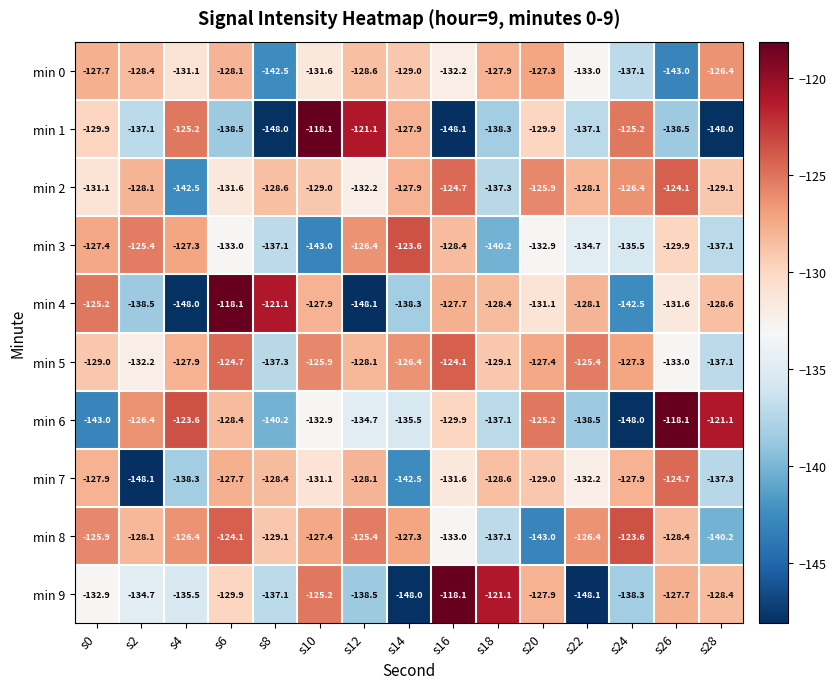

At which label is min 9 closest to -133?

s0